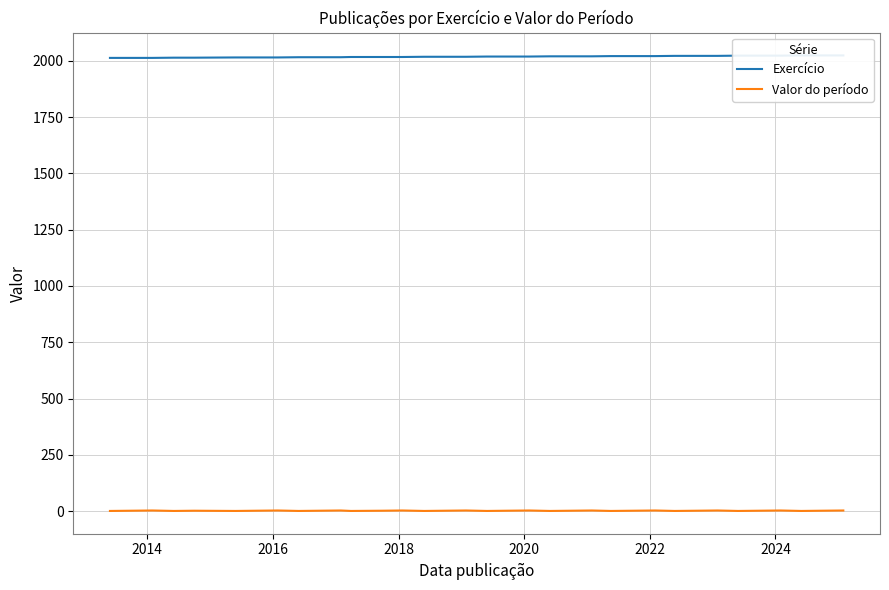

What is the lowest value of the Valor do período series?

1